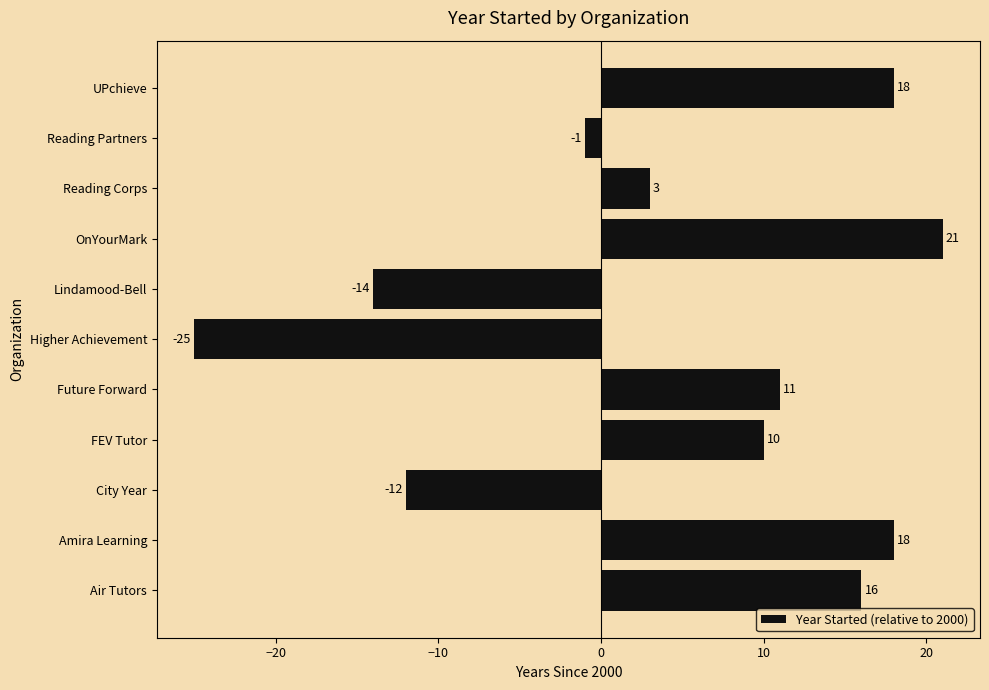

What is the change in value from FEV Tutor to Future Forward?

+1